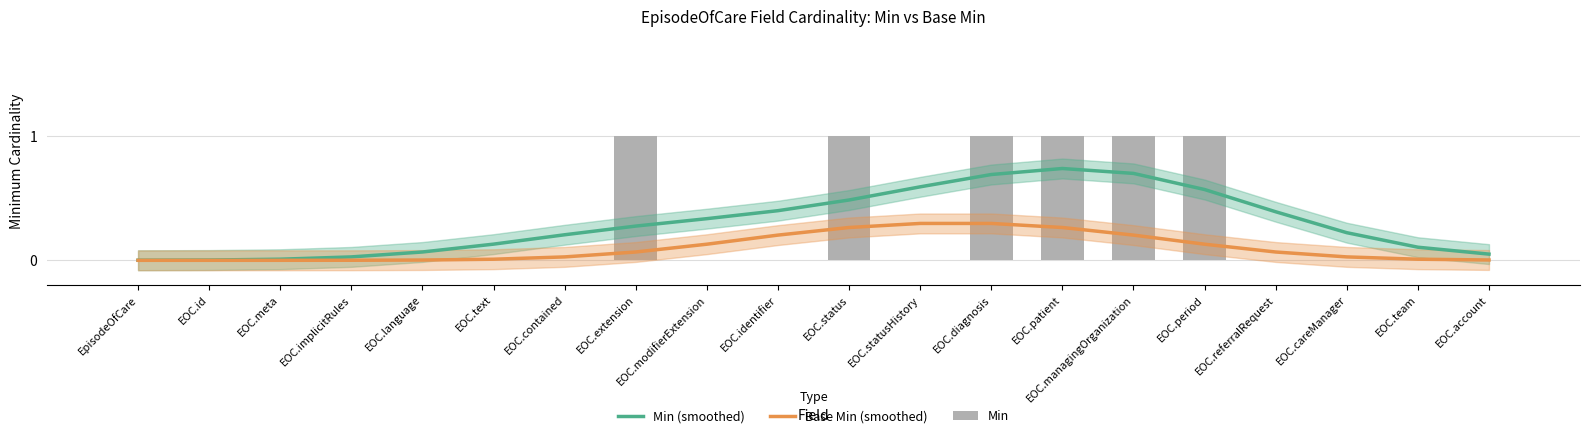

Rank the categories by Min value from highest to lowest.

EOC.extension, EOC.status, EOC.diagnosis, EOC.patient, EOC.managingOrganization, EOC.period, EpisodeOfCare, EOC.id, EOC.meta, EOC.implicitRules, EOC.language, EOC.text, EOC.contained, EOC.modifierExtension, EOC.identifier, EOC.statusHistory, EOC.referralRequest, EOC.careManager, EOC.team, EOC.account